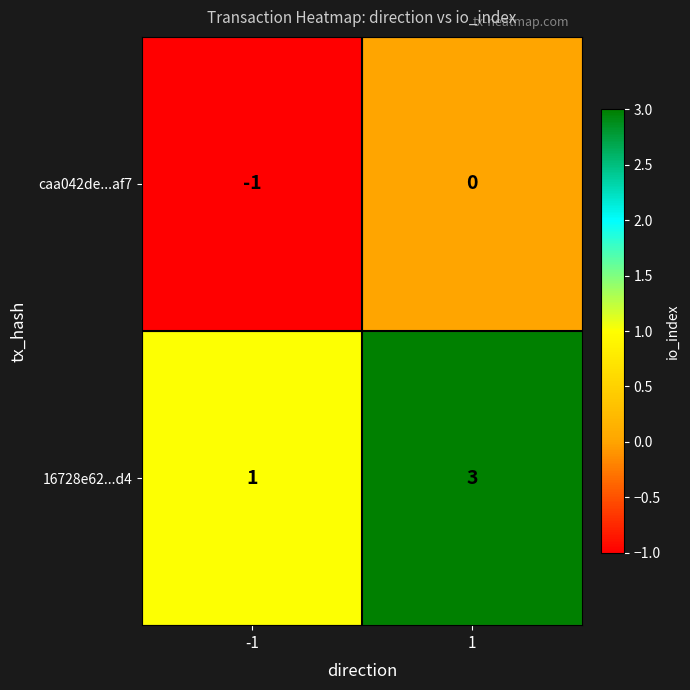

What is the spread (max minus min) of values at 1?

3